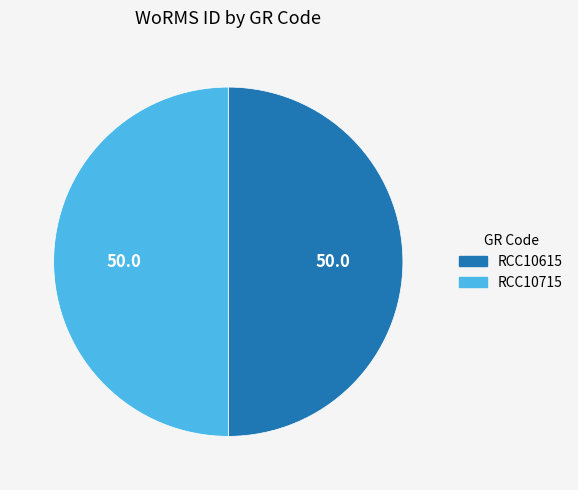

What is the ratio of the value at RCC10715 to the value at RCC10615?

1.0